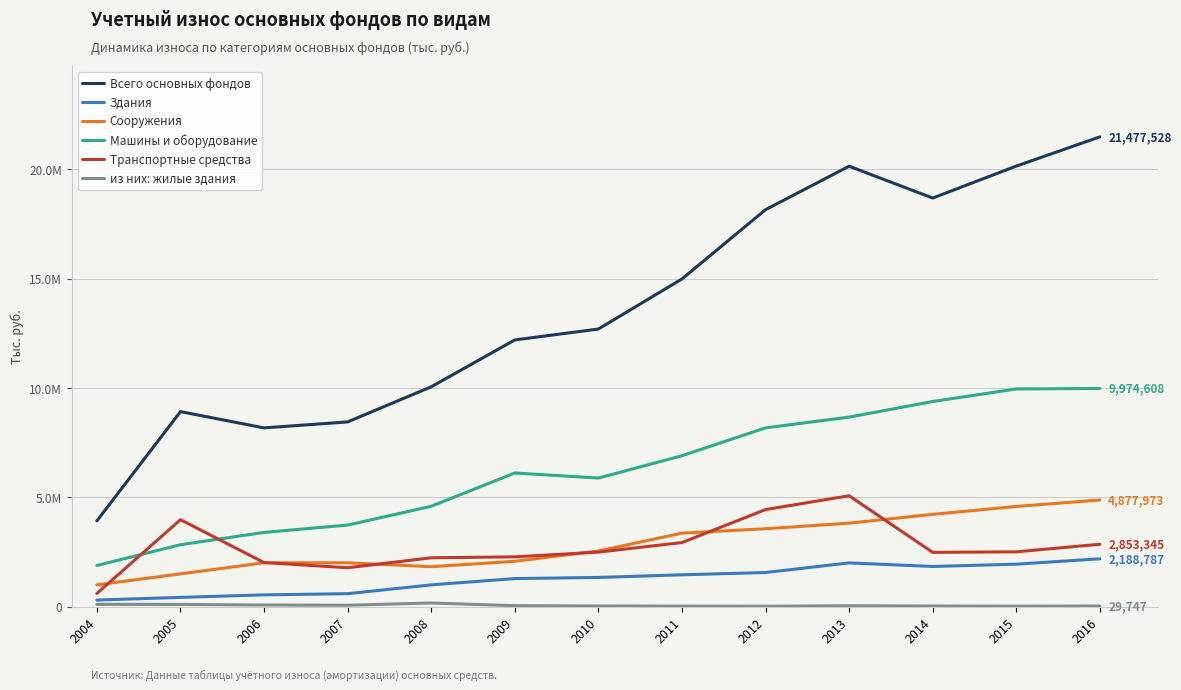

Rank the series at 2010 from lowest to highest value.

из них: жилые здания, Здания, Транспортные средства, Сооружения, Машины и оборудование, Всего основных фондов